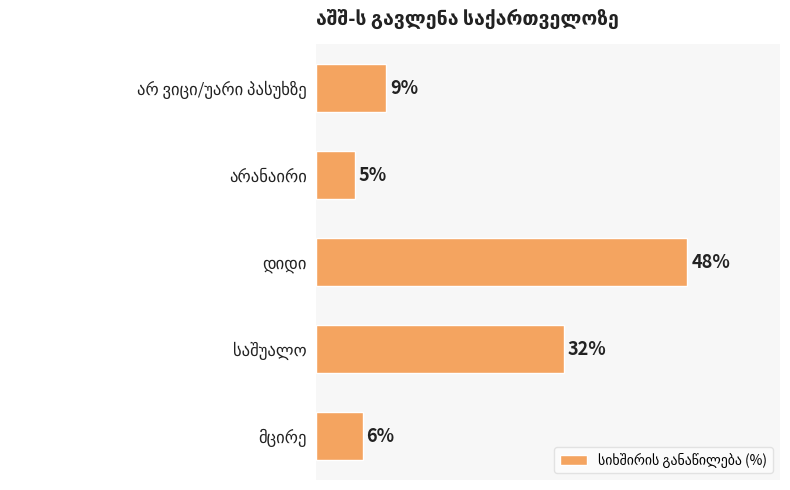

What is the sum of all values?

100